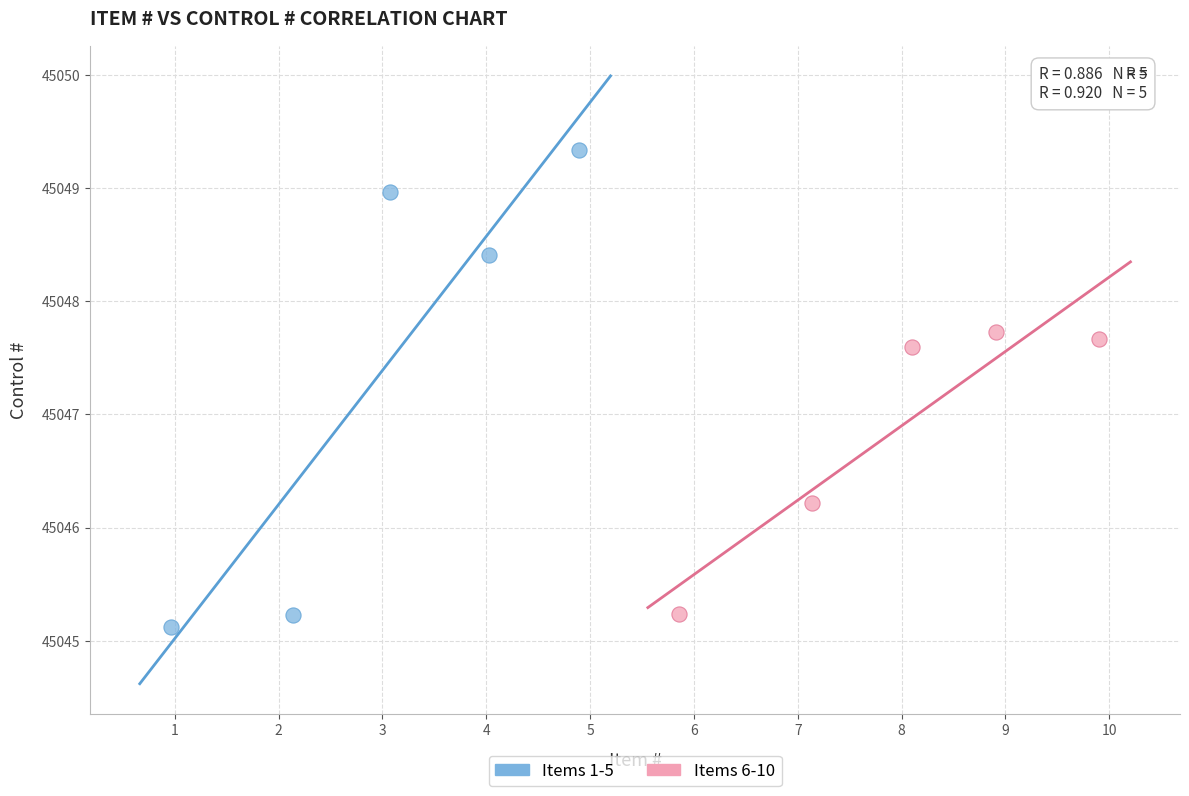

Which series reaches the maximum Y coordinate?

Items 1-5